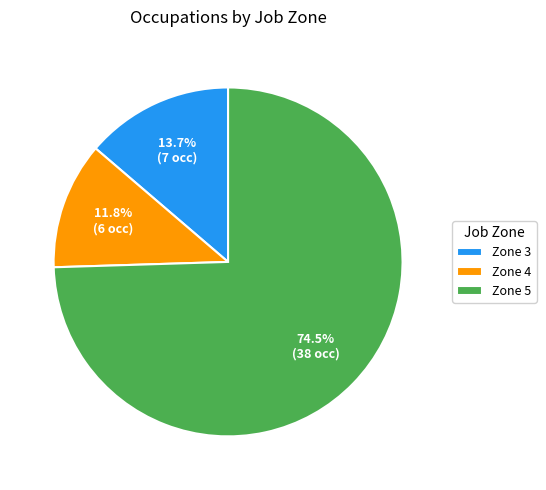

To the nearest percent, what portion does Zone 4 represent?

12%